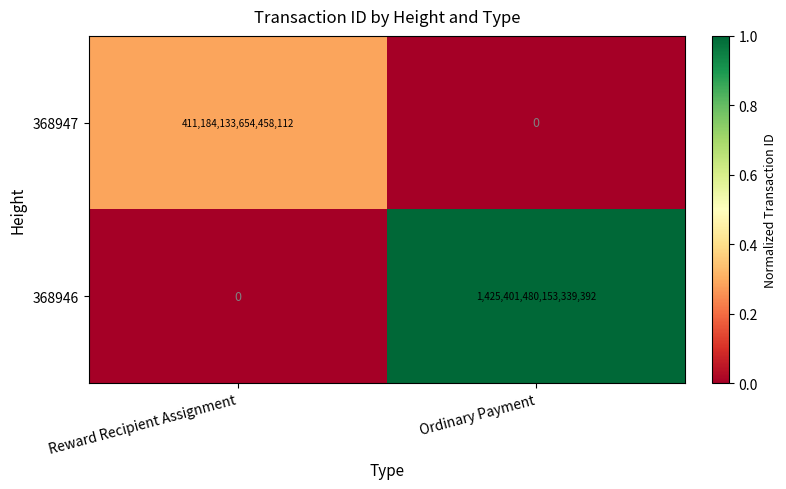

Which category has the lowest value in the 368946 series?

Reward Recipient Assignment